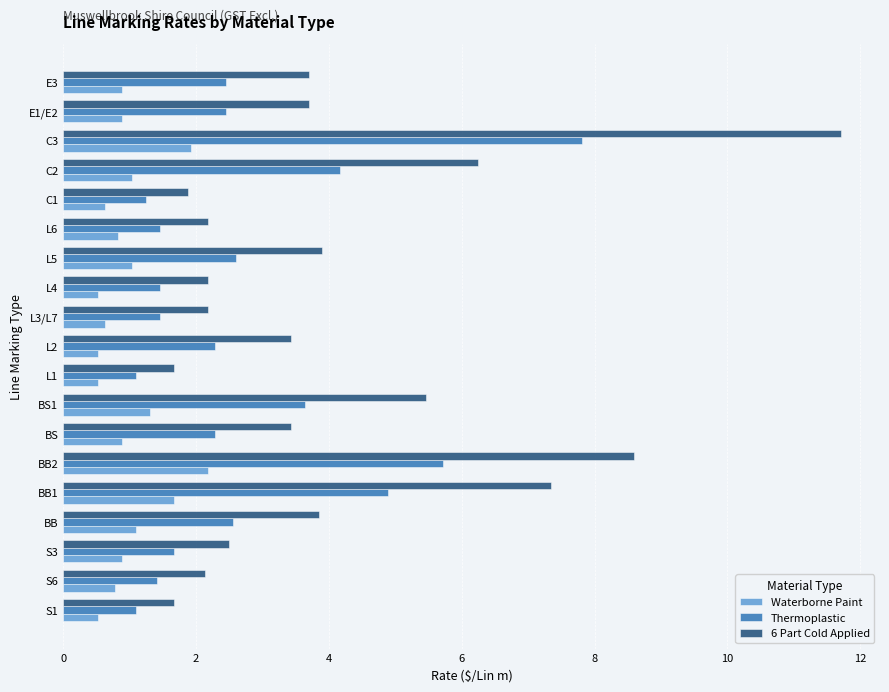

True or false: 6 Part Cold Applied has a value of 5.5 at BS1.

True